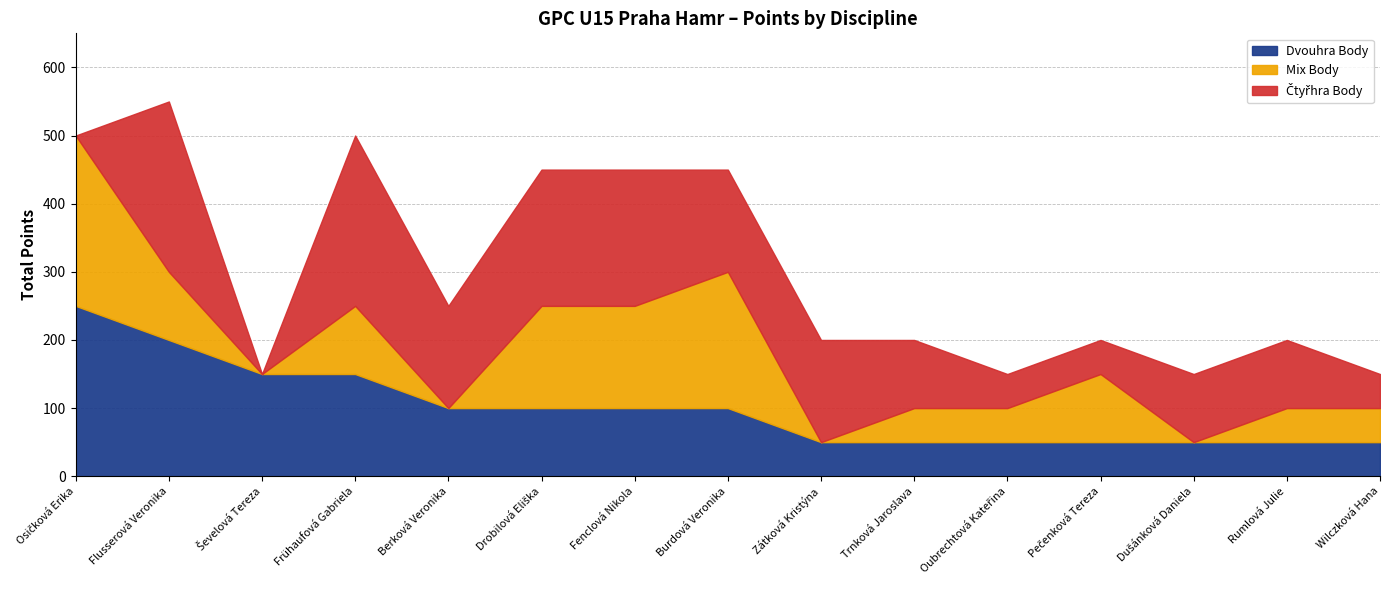

Rank the series by their average value, from lowest to highest.

Mix Body, Dvouhra Body, Čtyřhra Body